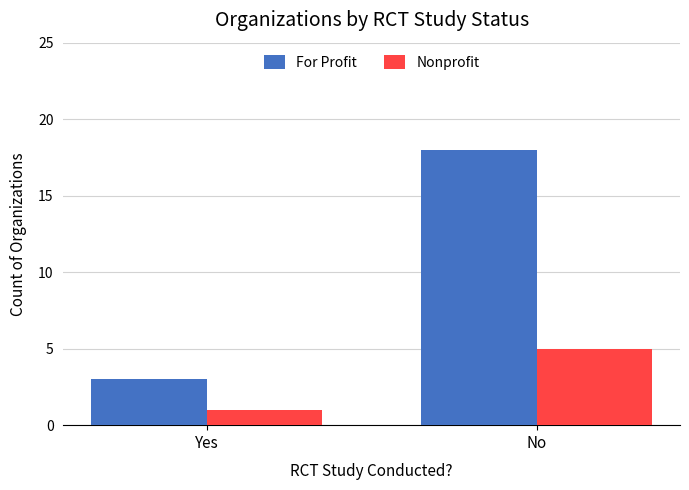

What are all the series names shown in the legend?

For Profit, Nonprofit